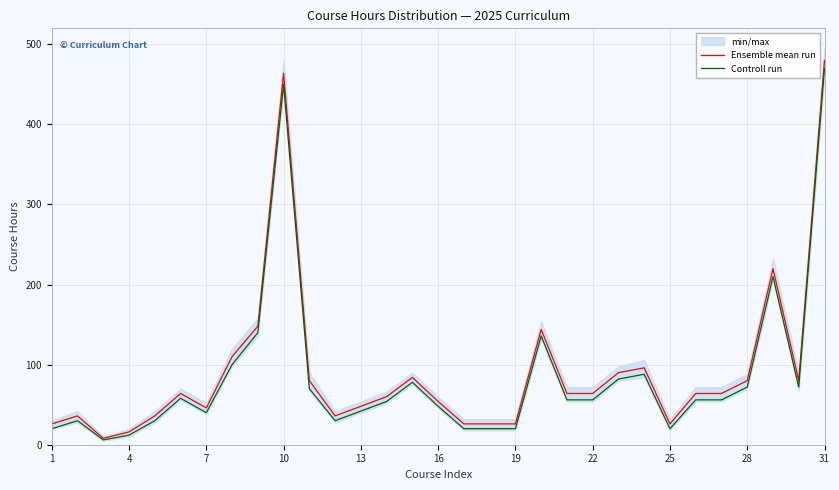

True or false: Ensemble mean run and Controll run cross at least once.

False